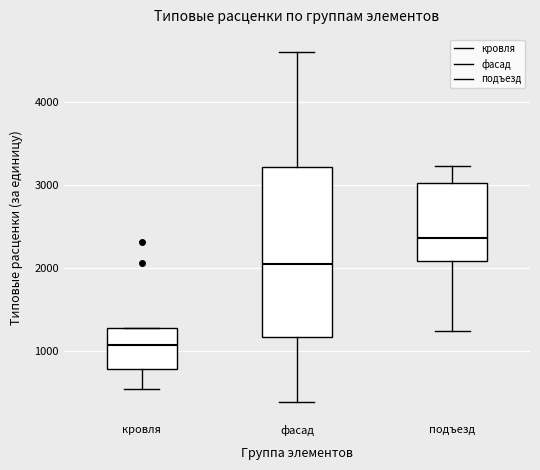

Where is the upper edge of the box for кровля on the y-axis? The values are not printed on the chart, so give them approximately, as read against the axis.

1300